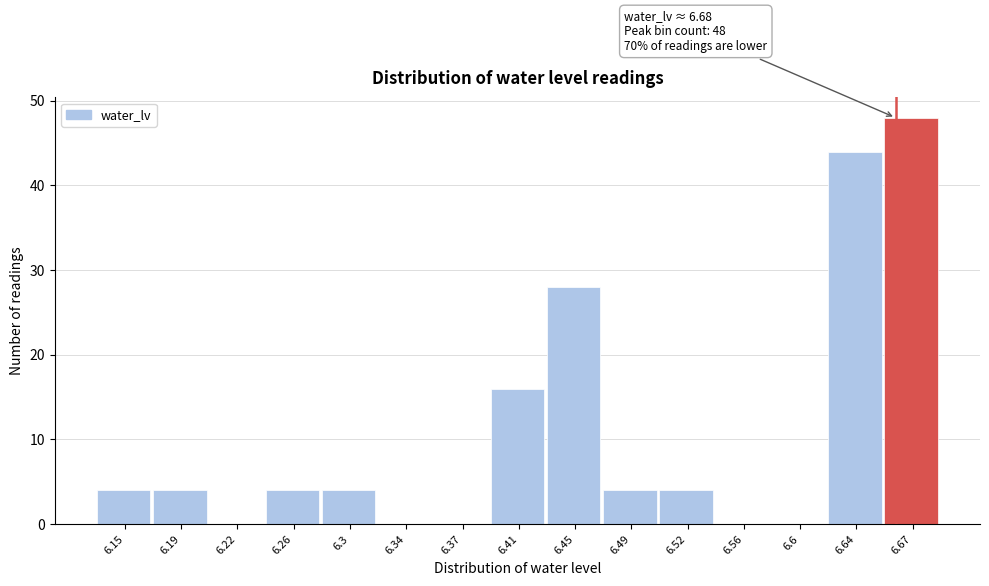

Reading left to right, extract all data points from this chart.

6.15=4	6.19=4	6.22=0	6.26=4	6.3=4	6.34=0	6.37=0	6.41=16	6.45=28	6.49=4	6.52=4	6.56=0	6.6=0	6.64=44	6.67=48